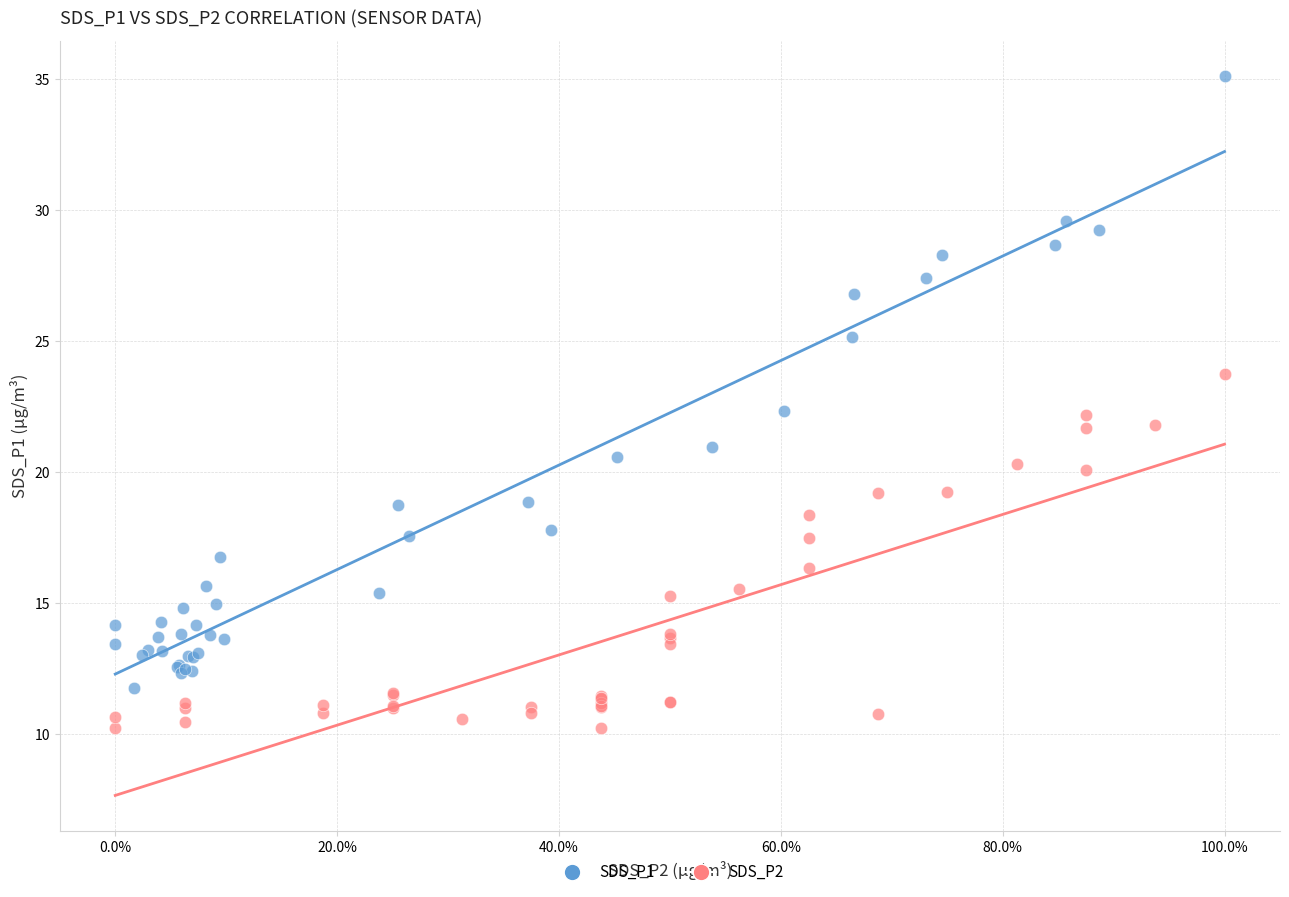

What are all the series names shown in the legend?

SDS_P1, SDS_P2